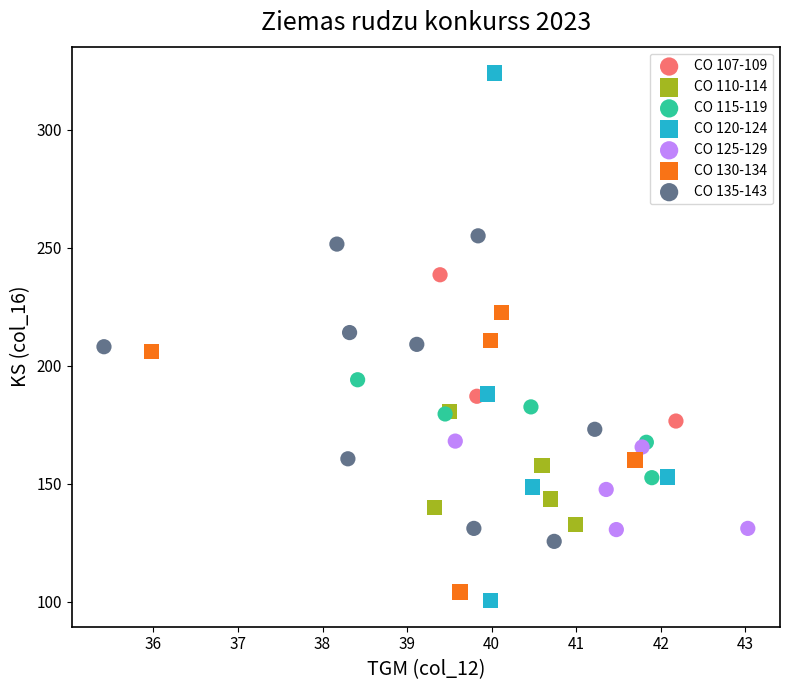

Which series reaches the maximum Y coordinate?

CO 120-124